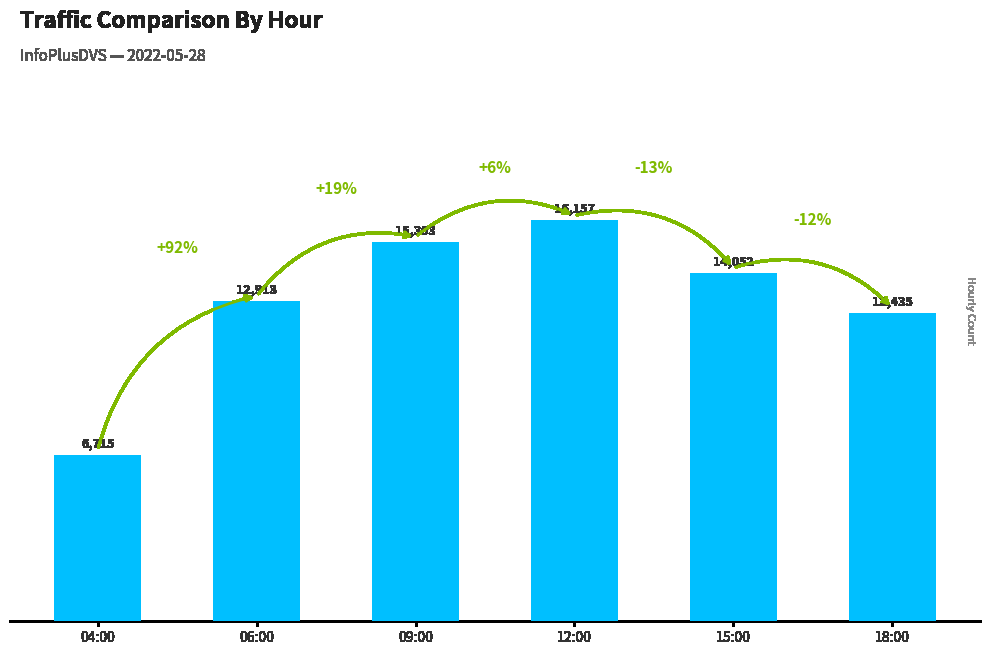

The chart shows a value of 4024 at 12:00. True or false?

False